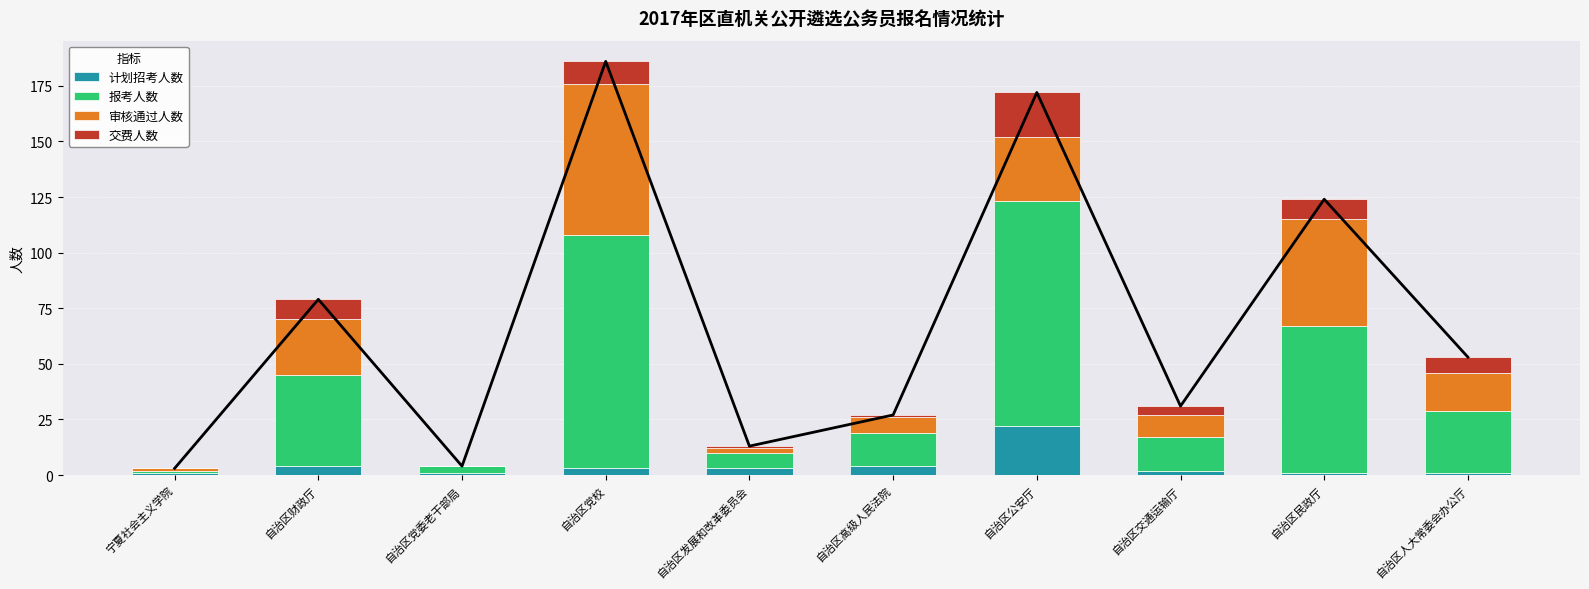

Which series has the widest spread of values?

报考人数